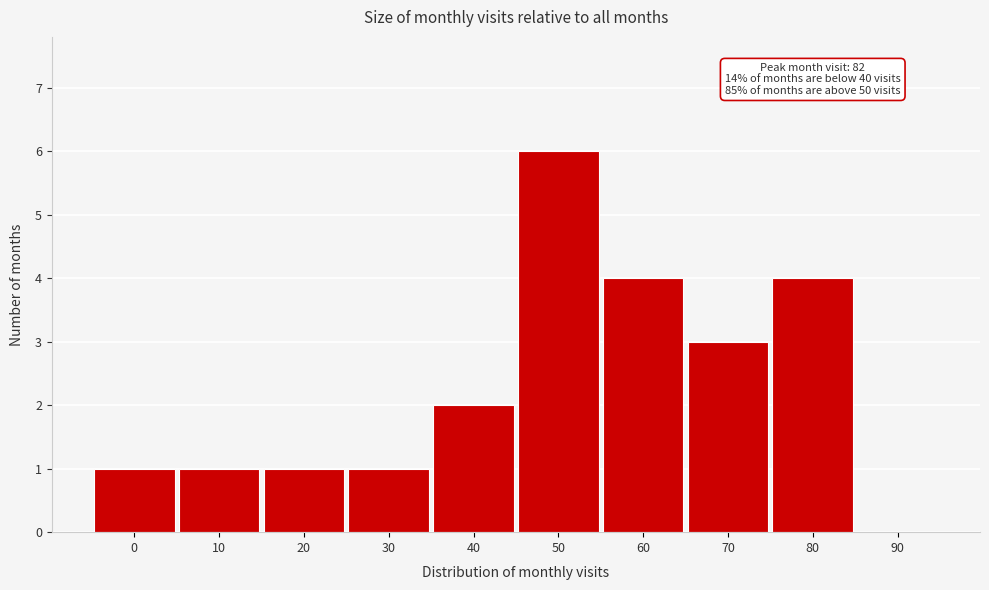

Reading left to right, list all the values displayed in this chart.

0=1	10=1	20=1	30=1	40=2	50=6	60=4	70=3	80=4	90=0